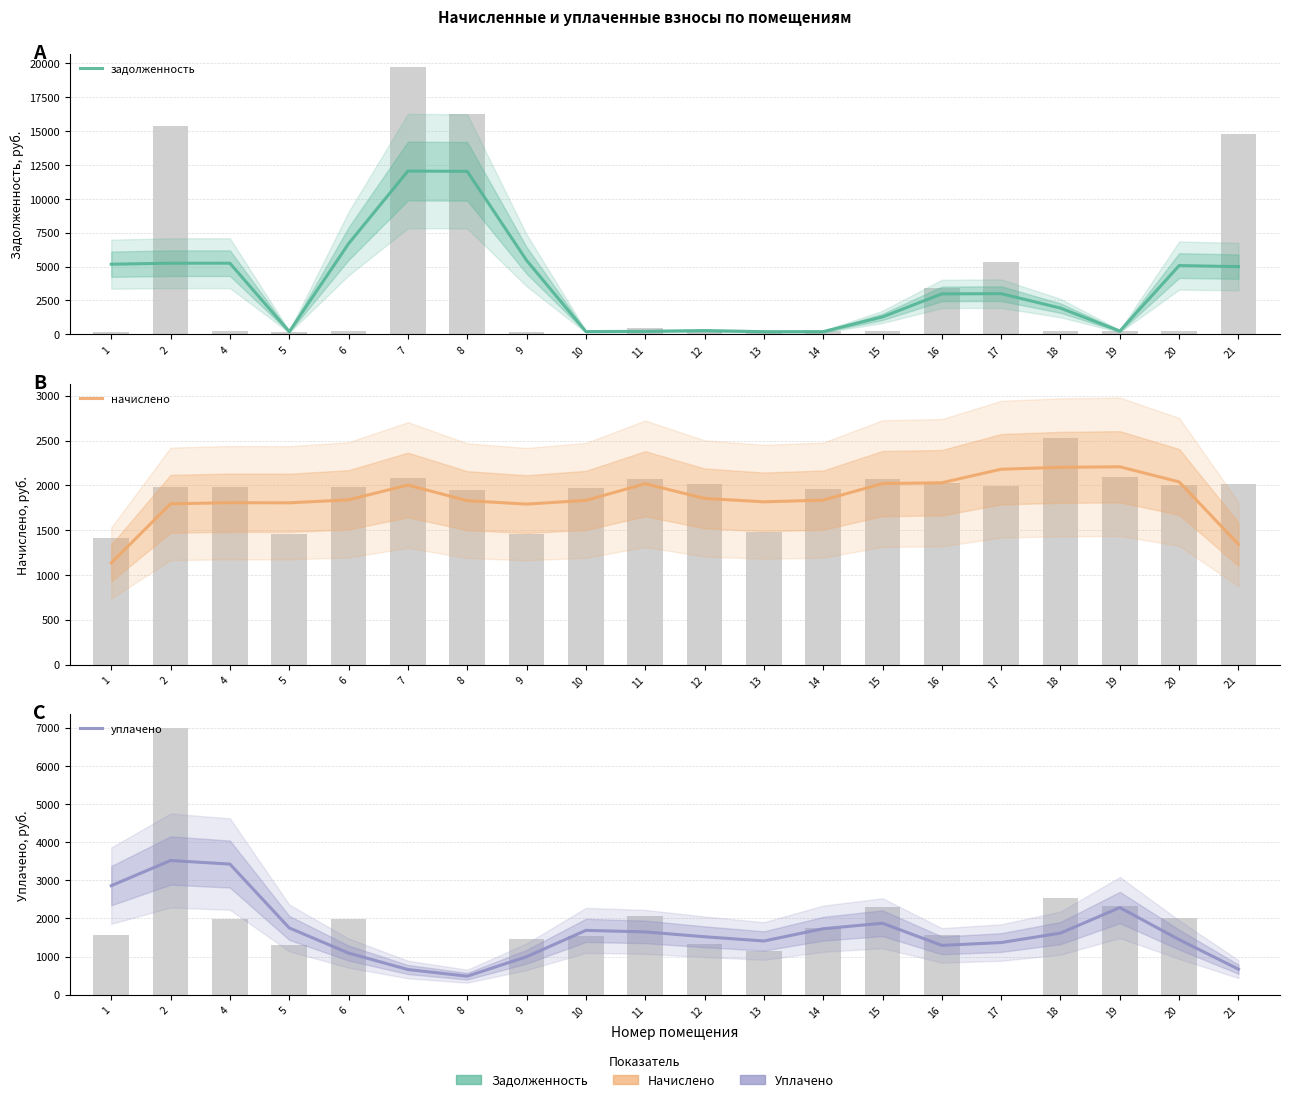

Reading left to right, extract all data points from this chart.

задолженность: 1=5175.0	2=5248.3	4=5249.7	5=200.5	6=6689.5	7=12043.0	8=12023.6	9=5461.3	10=207.6	11=228.3	12=282.8	13=201.8	14=203.9	15=1290.0	16=2986.0	17=3002.8	18=1939.4	19=245.2	20=5074.1	21=4996.7
начислено: 1=1133.7	2=1793.5	4=1806.2	5=1804.6	6=1838.0	7=2003.4	8=1828.5	9=1790.3	10=1831.7	11=2017.7	12=1853.9	13=1815.8	14=1834.9	15=2019.3	16=2028.8	17=2179.9	18=2200.6	19=2206.9	20=2038.4	21=1342.0
уплачено: 1=2858.0	2=3517.9	4=3424.2	5=1750.8	6=1090.9	7=659.8	8=484.9	9=994.5	10=1686.1	11=1646.2	12=1518.6	13=1407.9	14=1729.6	15=1873.2	16=1292.3	17=1366.7	18=1614.9	19=2284.3	20=1443.2	21=669.4